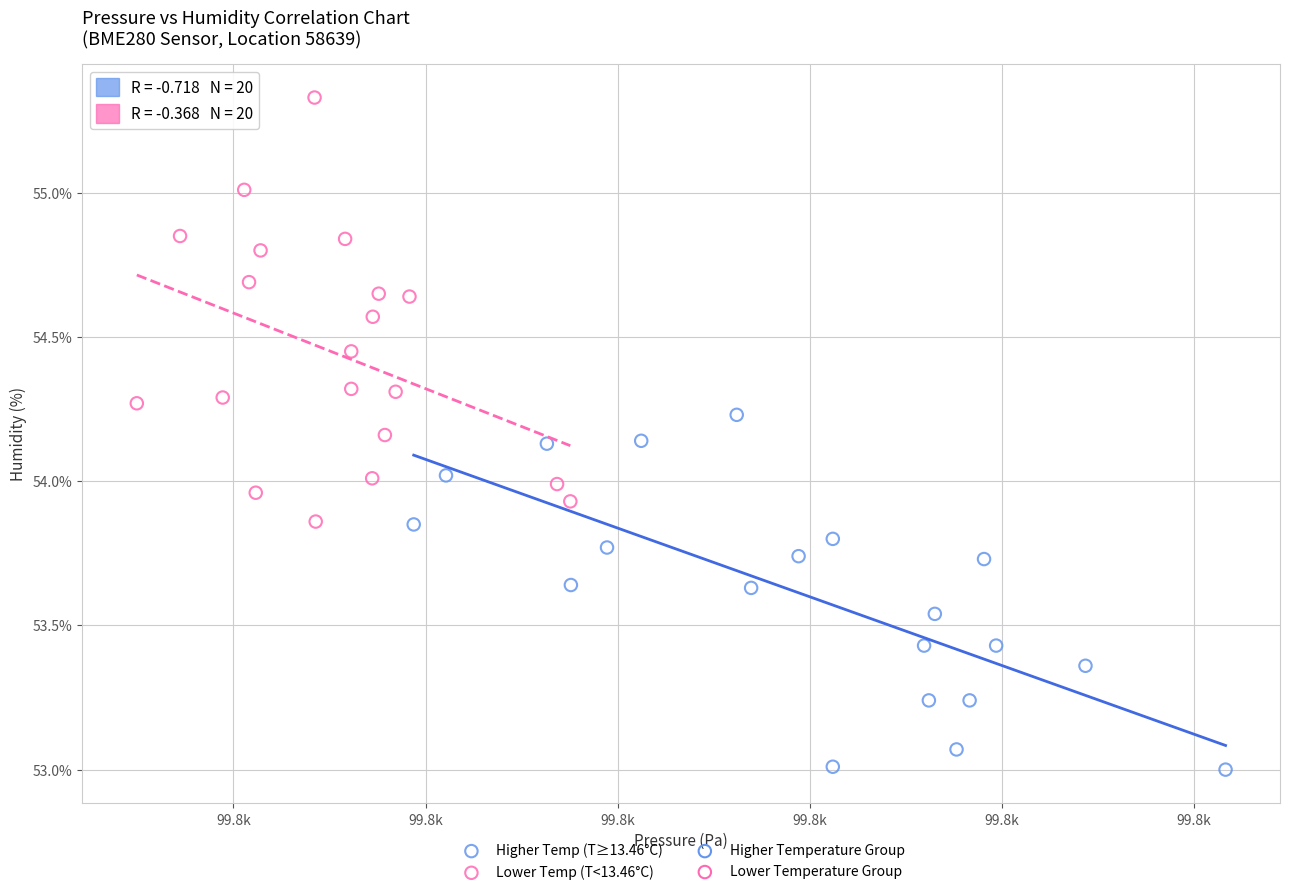

Which series has the widest spread of Y values?

Lower Temp (T<13.46°C)